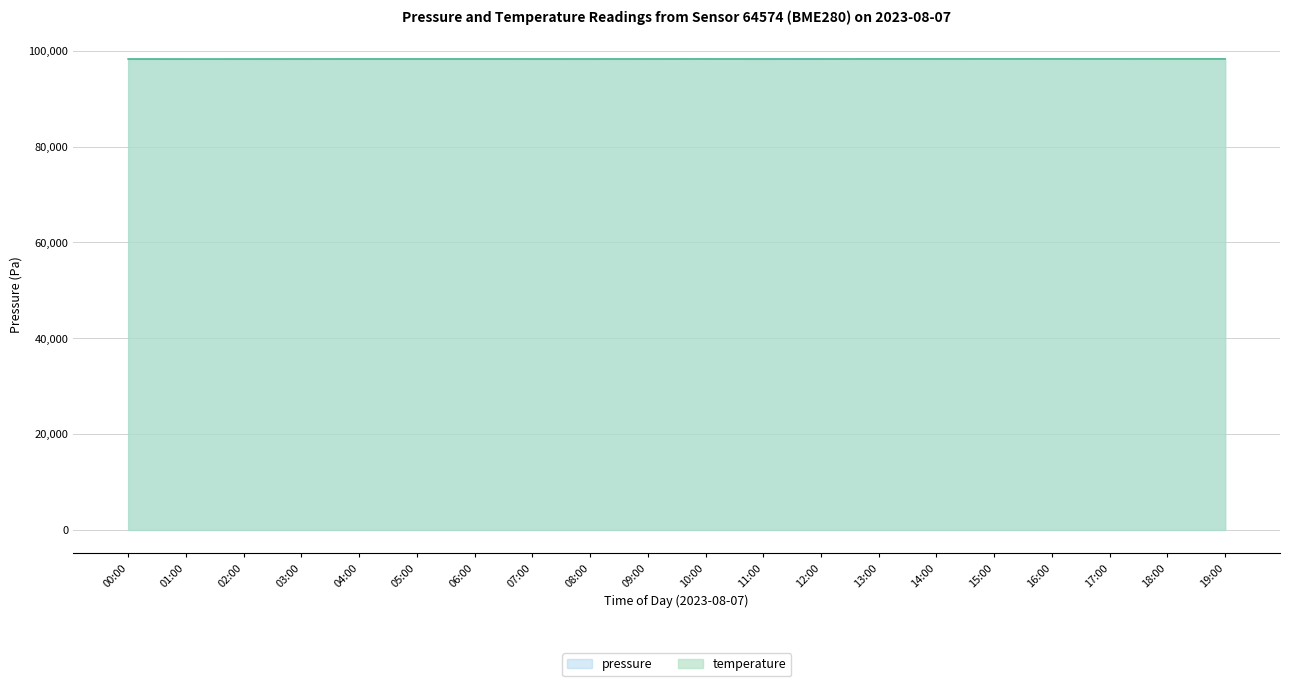

Is the value of pressure at 11:00 greater than the value of temperature at 08:00?

Yes